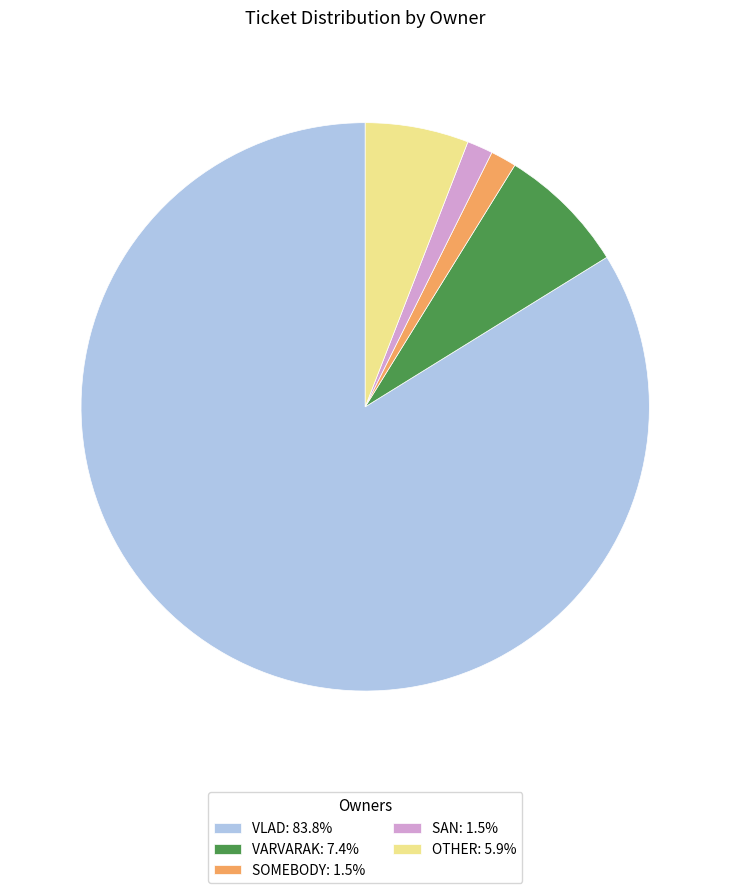

Count the number of slices in the pie.

5